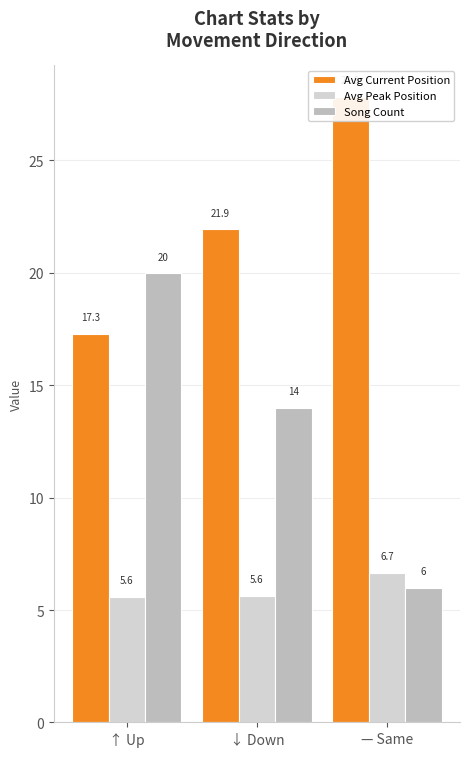

What is the difference between the Song Count values at ↑ Up and — Same?

14.0